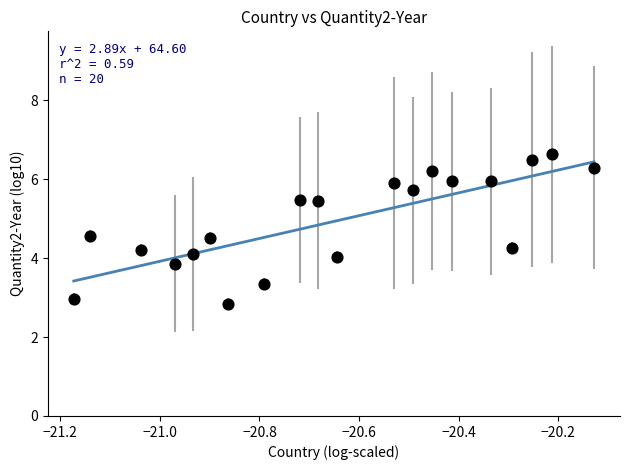

What is the range of X values (max minus min)?

1.0